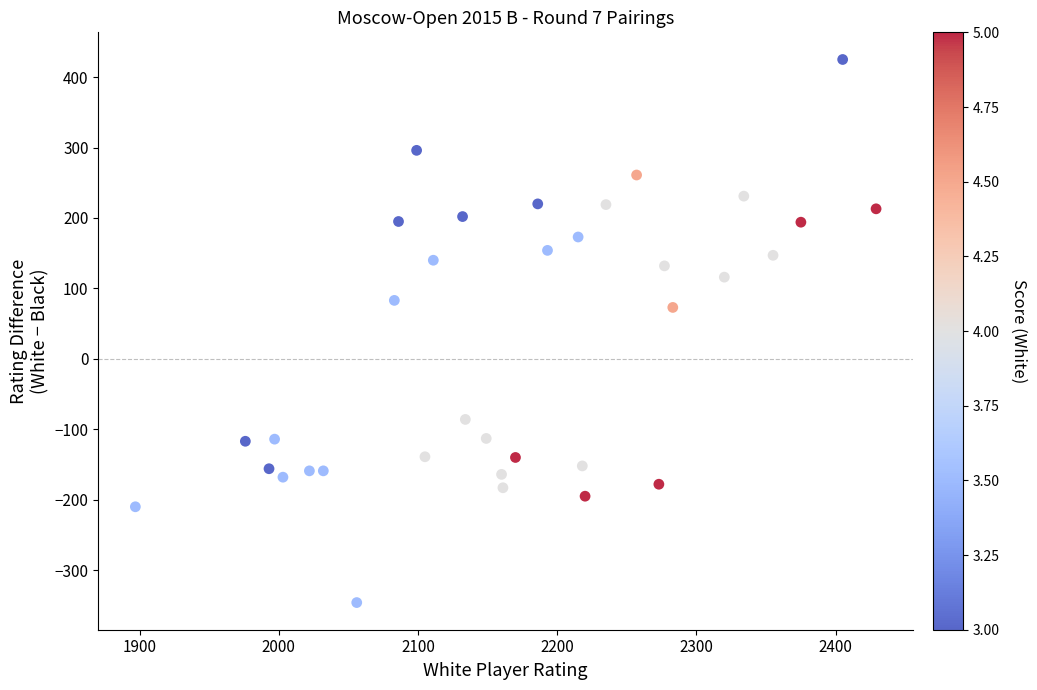

What Y value in the scatter plot is closest to 39?

73